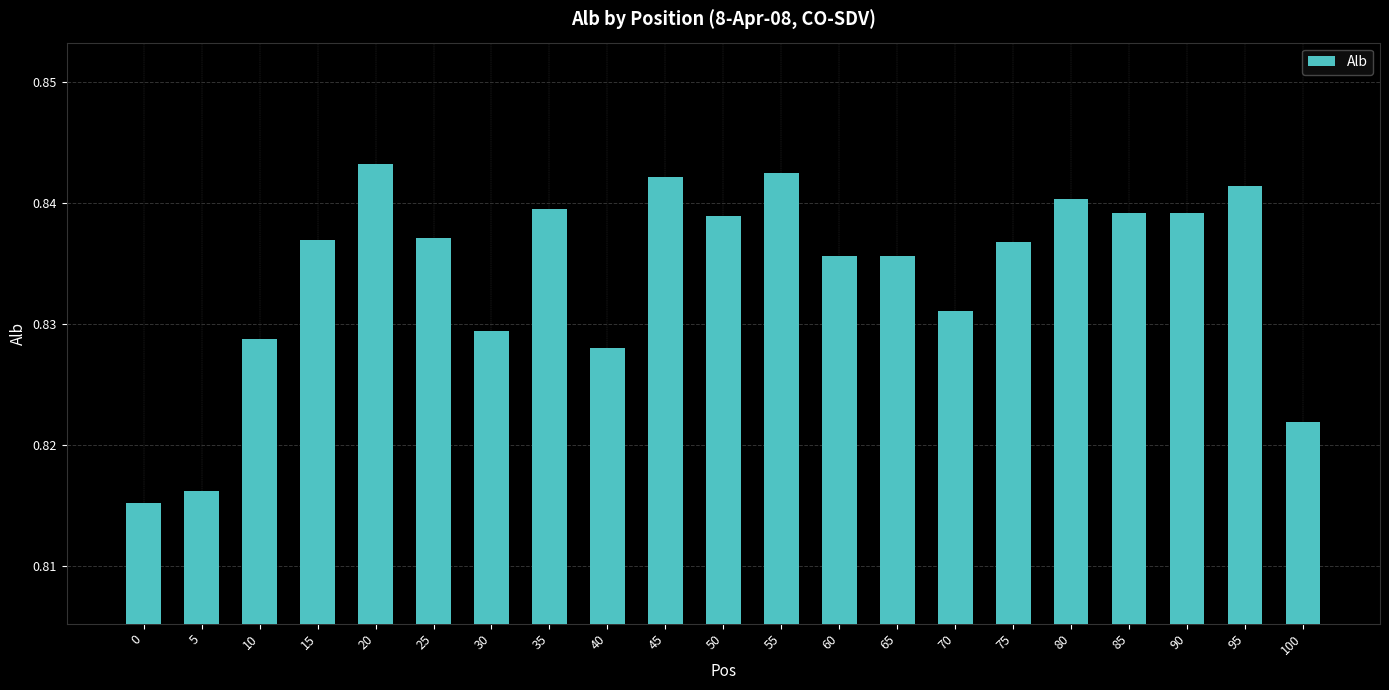

What is the sum of all values?

17.5